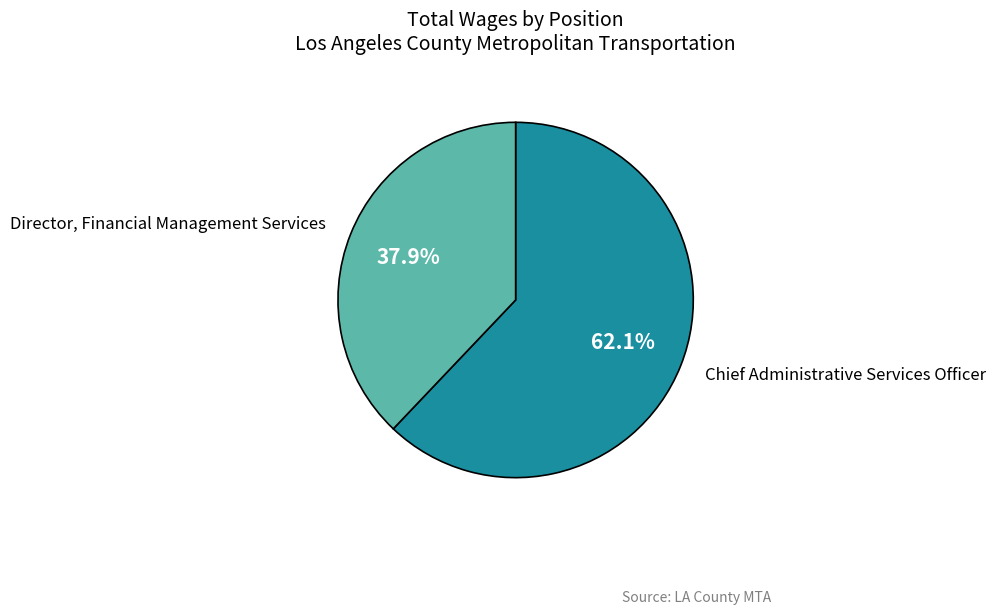

Is there a majority slice in this chart?

Yes